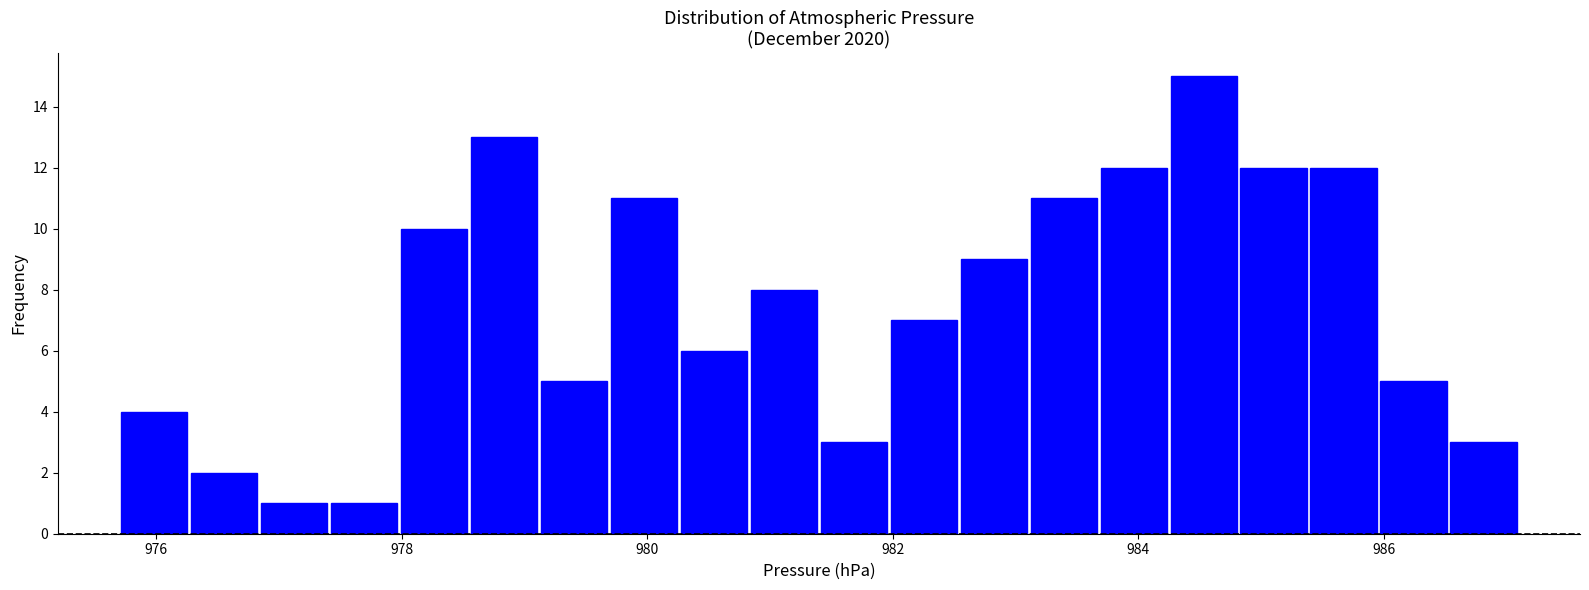

Read against the x-axis, roughly where is the centre of the tallest bar?

984.6